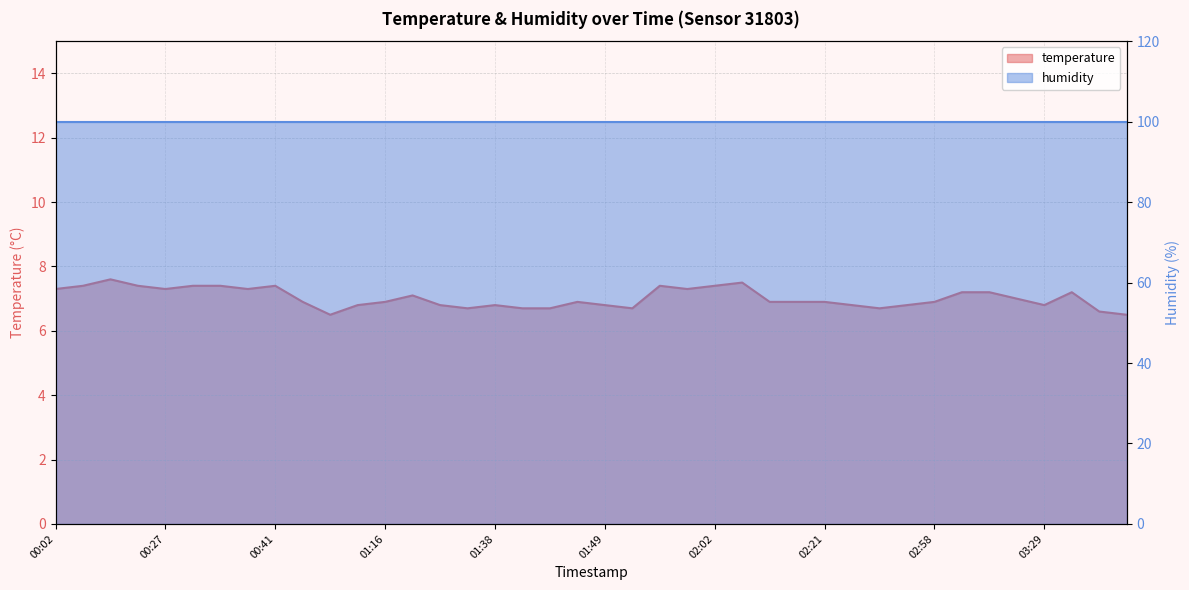

What is the difference between the maximum and second lowest values?

1.1